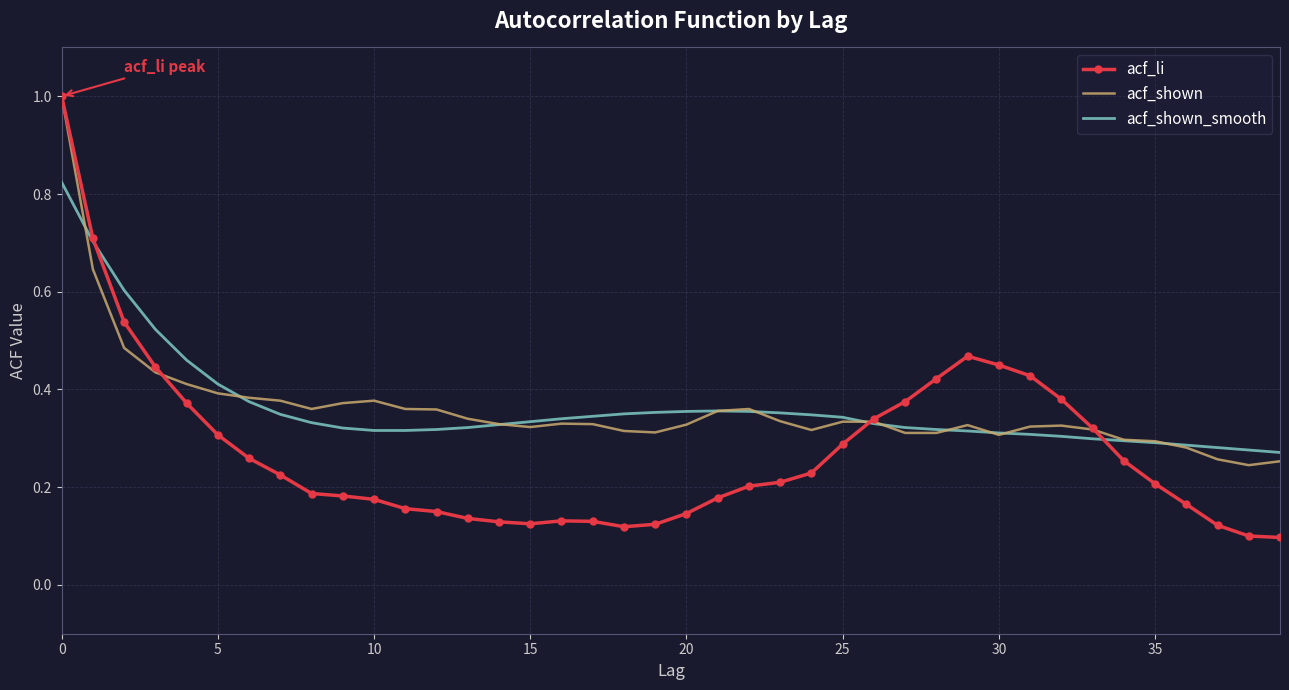

Which series has the widest spread of values?

acf_li